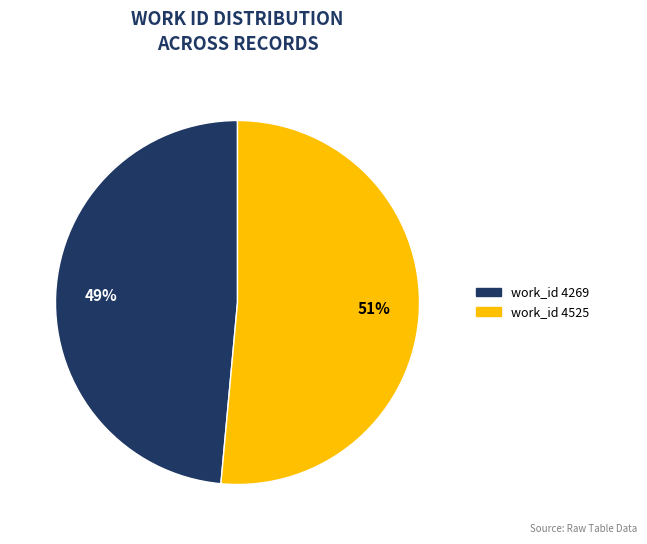

To the nearest percent, what is the combined percentage of work_id 4269 and work_id 4525?

100%